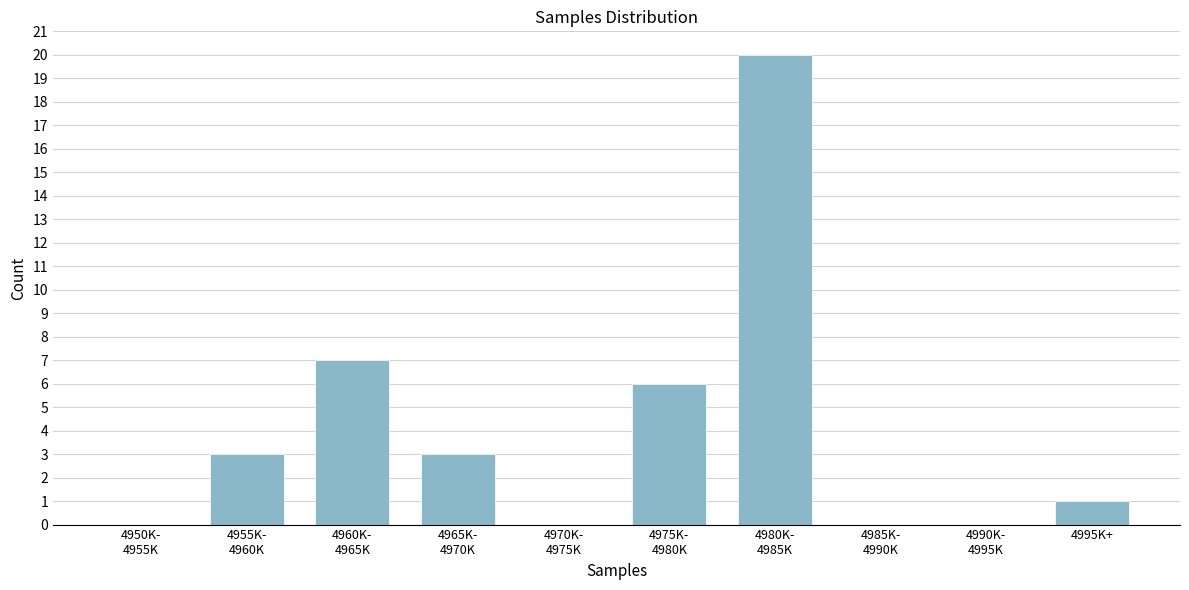

What is the sum of all values?

40